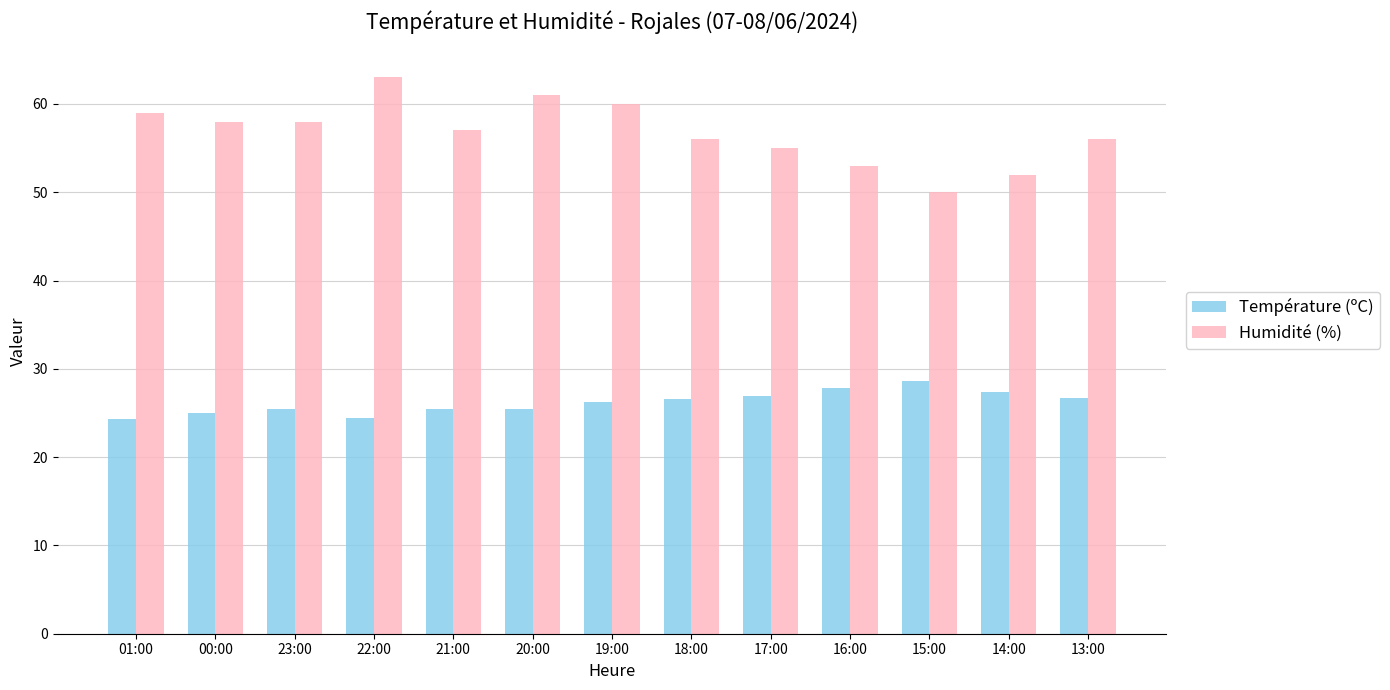

What is the maximum value for Température (ºC)?

28.6